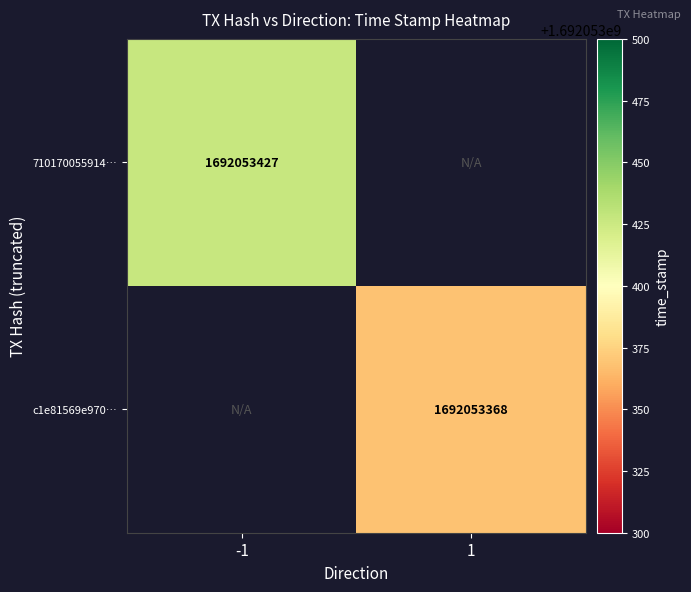

Rank the series by their maximum value, from lowest to highest.

c1e81569e97043d13611eb329db778e217ed67d, 71017005591402f3dc0b011c8de6f2f22b1b523